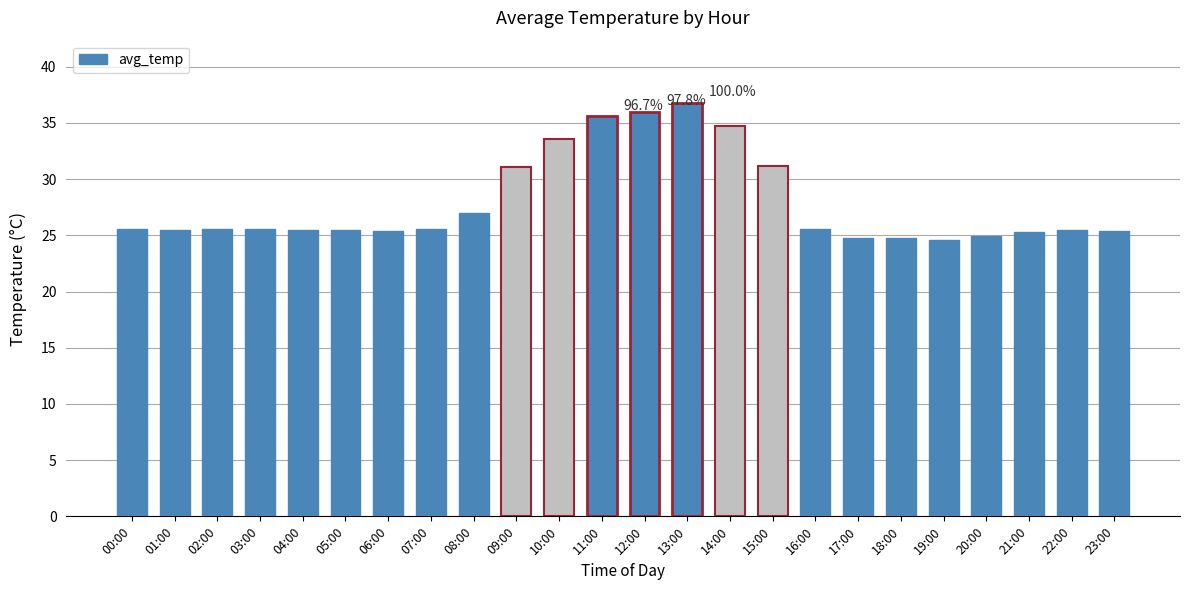

Is it true that the value at 07:00 is 42.5?

False